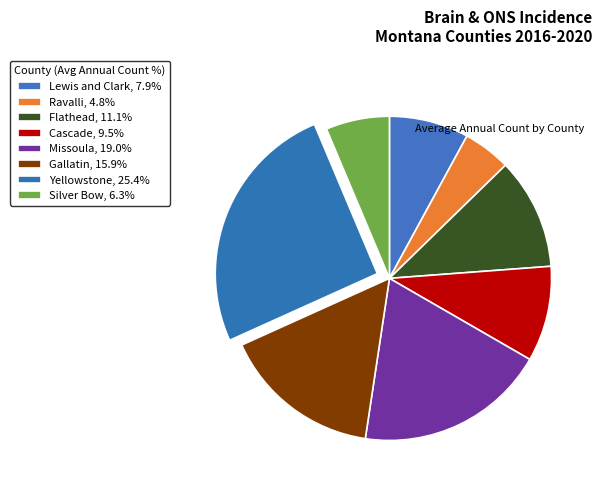

How many segments does this pie chart have?

8